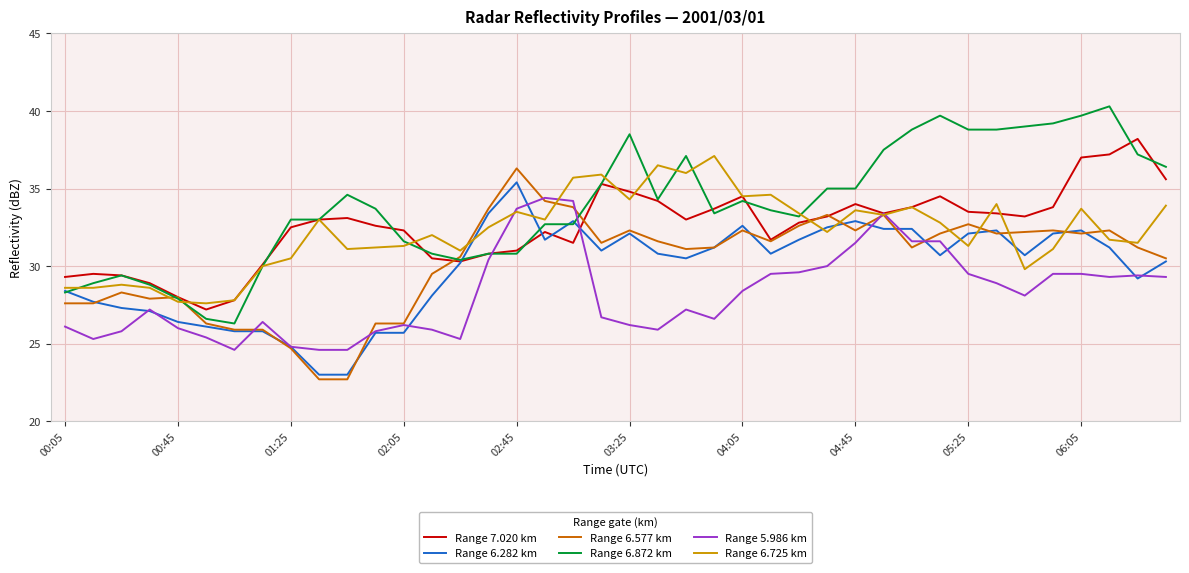

List the series in order of their peak value, lowest first.

Range 5.986 km, Range 6.282 km, Range 6.577 km, Range 6.725 km, Range 7.020 km, Range 6.872 km